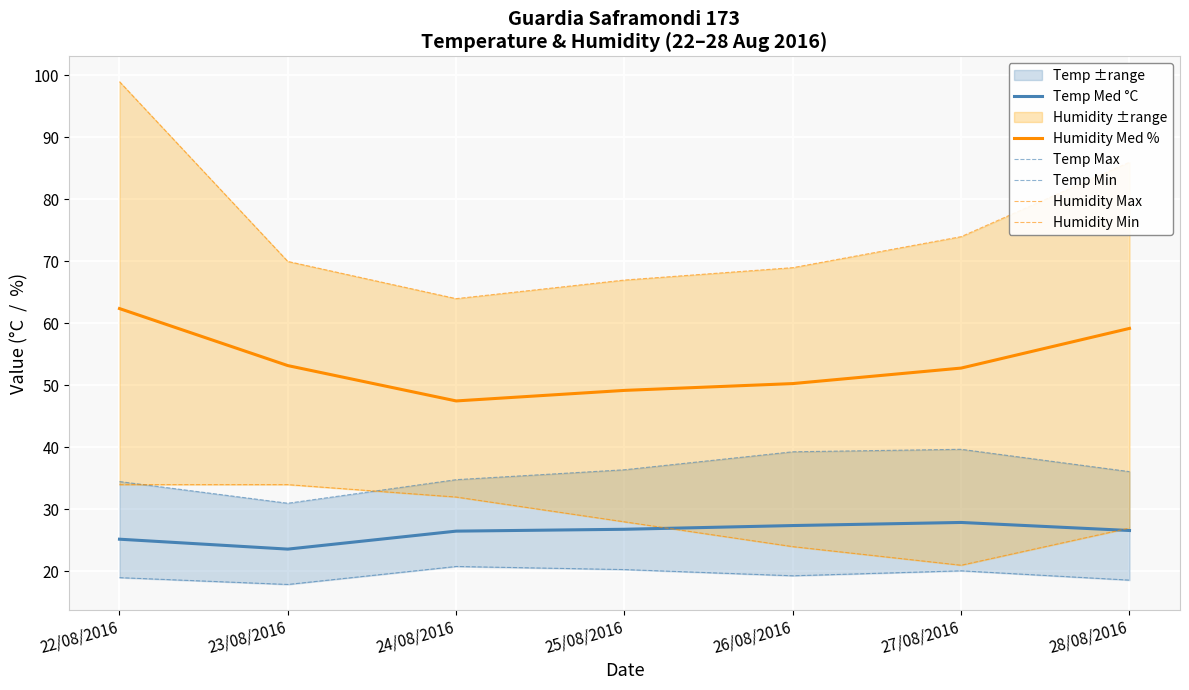

Which series has the largest total across all categories?

Humidity Max